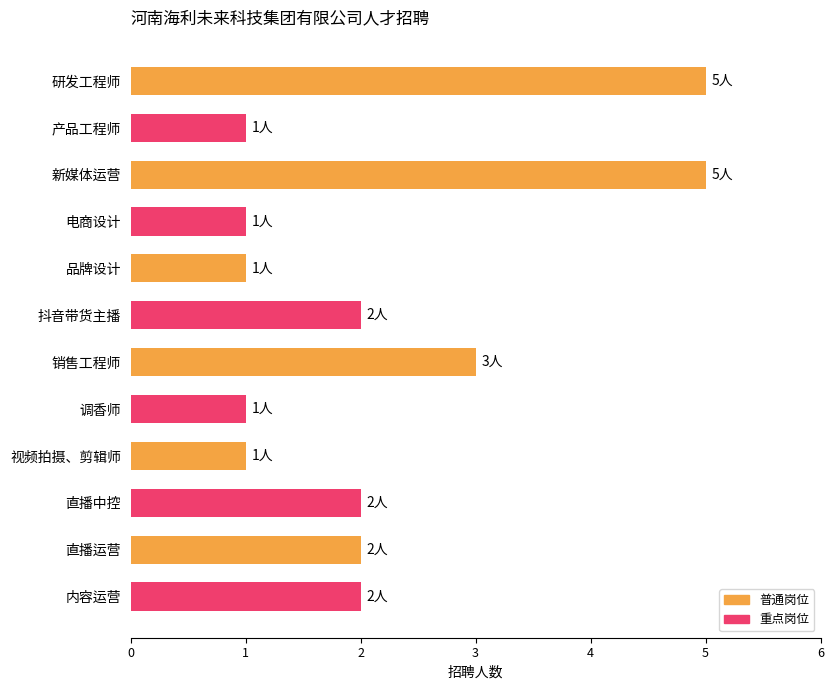

What is the change in value from 品牌设计 to 内容运营?

+1